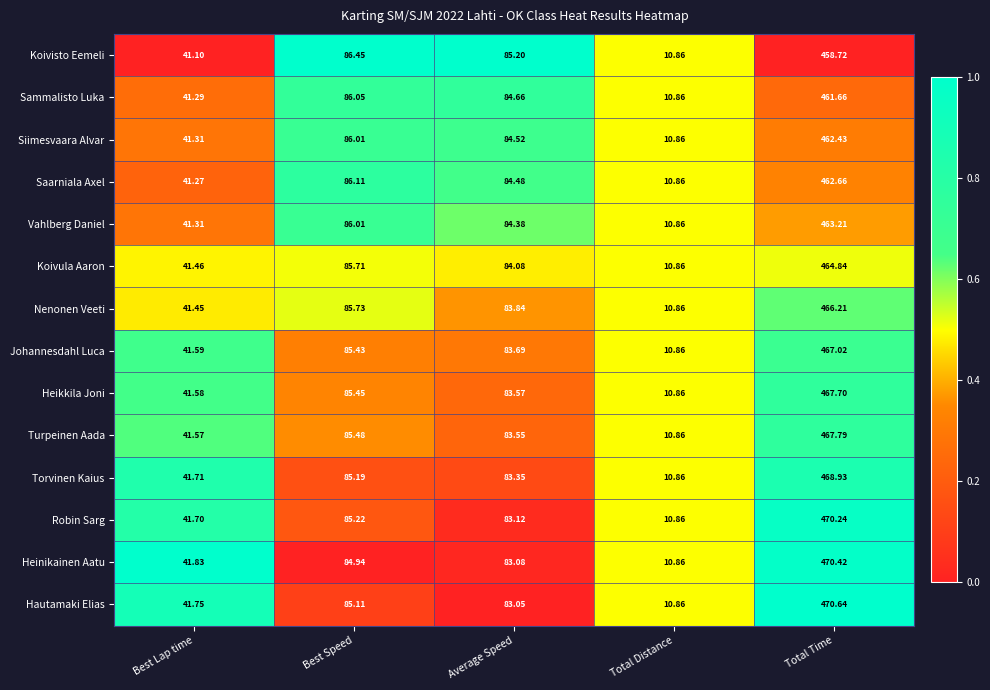

Rank the series by their maximum value, from lowest to highest.

Koivisto Eemeli, Sammalisto Luka, Siimesvaara Alvar, Saarniala Axel, Vahlberg Daniel, Koivula Aaron, Nenonen Veeti, Johannesdahl Luca, Heikkila Joni, Turpeinen Aada, Torvinen Kaius, Robin Sarg, Heinikainen Aatu, Hautamaki Elias